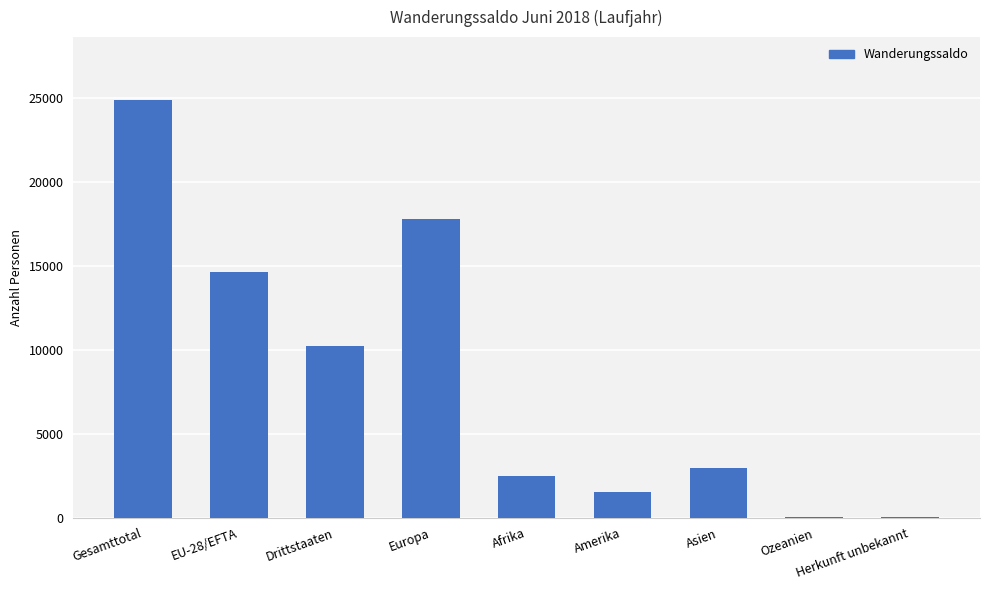

How many data points does each series have?

9